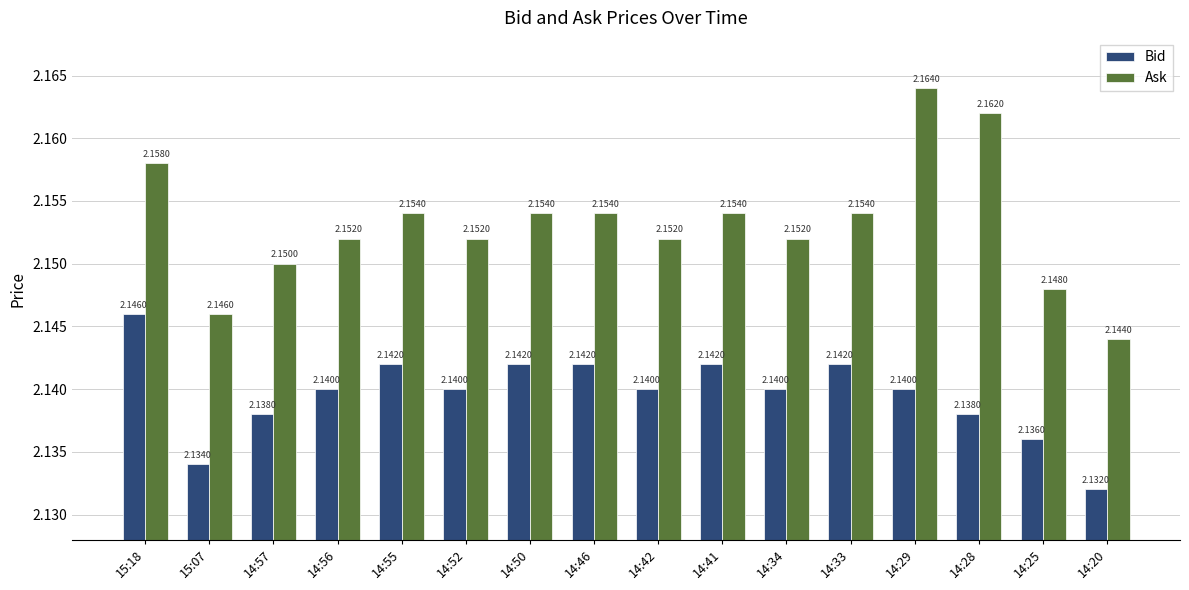

What position from the left is 14:33?

12